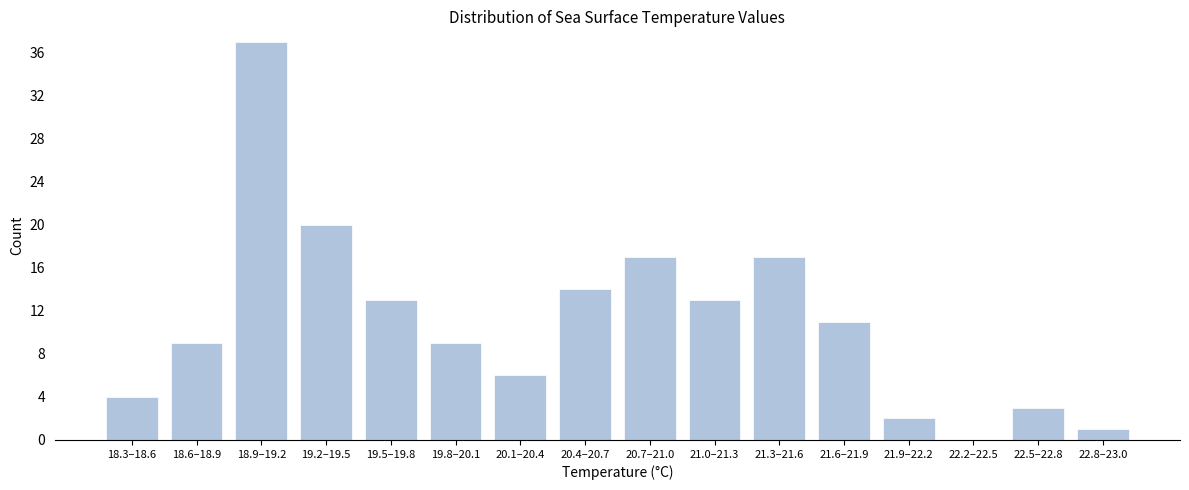

Reading left to right, what are all the values shown in this chart?

18.3–18.6=4	18.6–18.9=9	18.9–19.2=37	19.2–19.5=20	19.5–19.8=13	19.8–20.1=9	20.1–20.4=6	20.4–20.7=14	20.7–21.0=17	21.0–21.3=13	21.3–21.6=17	21.6–21.9=11	21.9–22.2=2	22.2–22.5=0	22.5–22.8=3	22.8–23.0=1